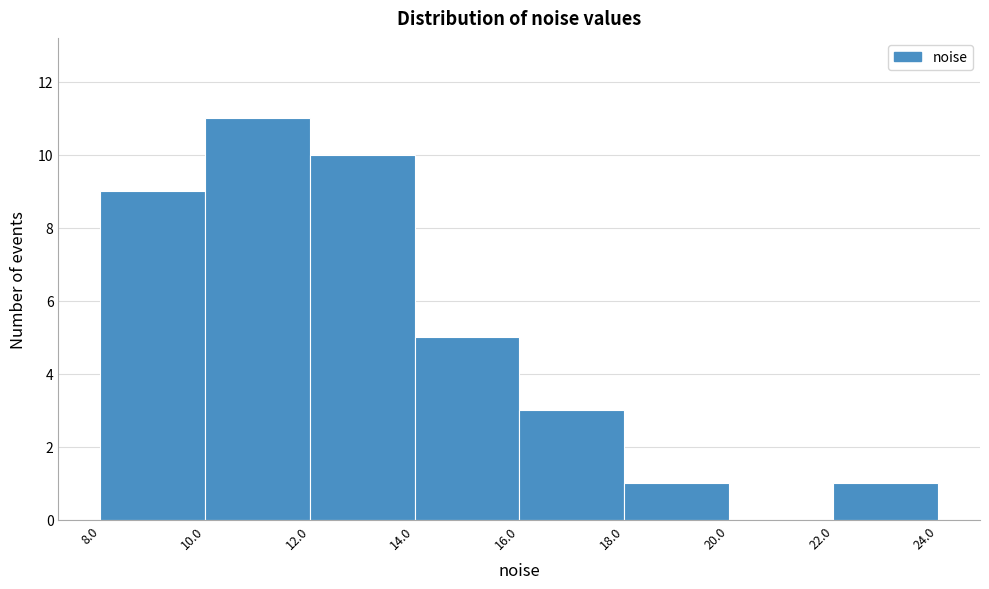

What is the height of the bar covering 18.0 to 20.0 on the x-axis? The values are not printed on the chart, so give them approximately, as read against the axis.

1